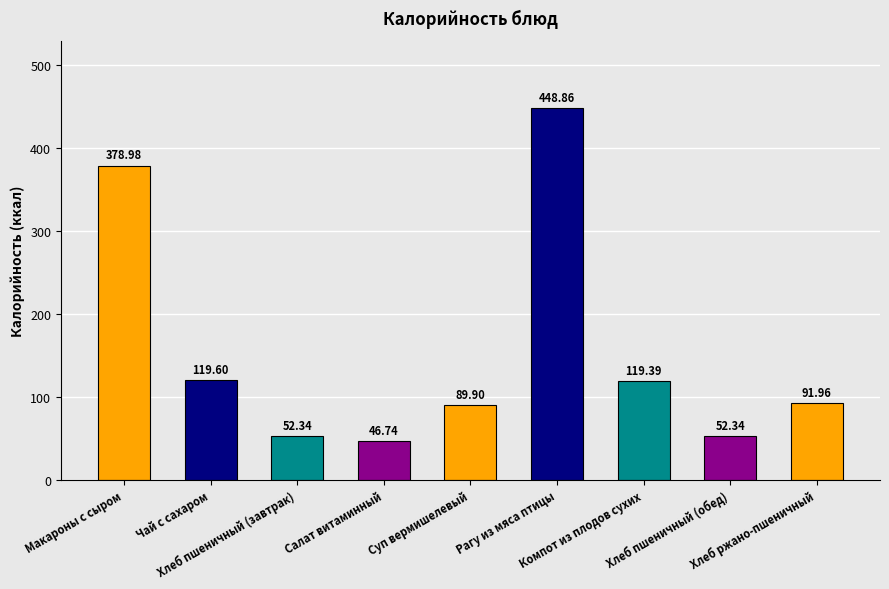

Approximately how many times larger is the value at Рагу из мяса птицы compared to Салат витаминный?

9.6